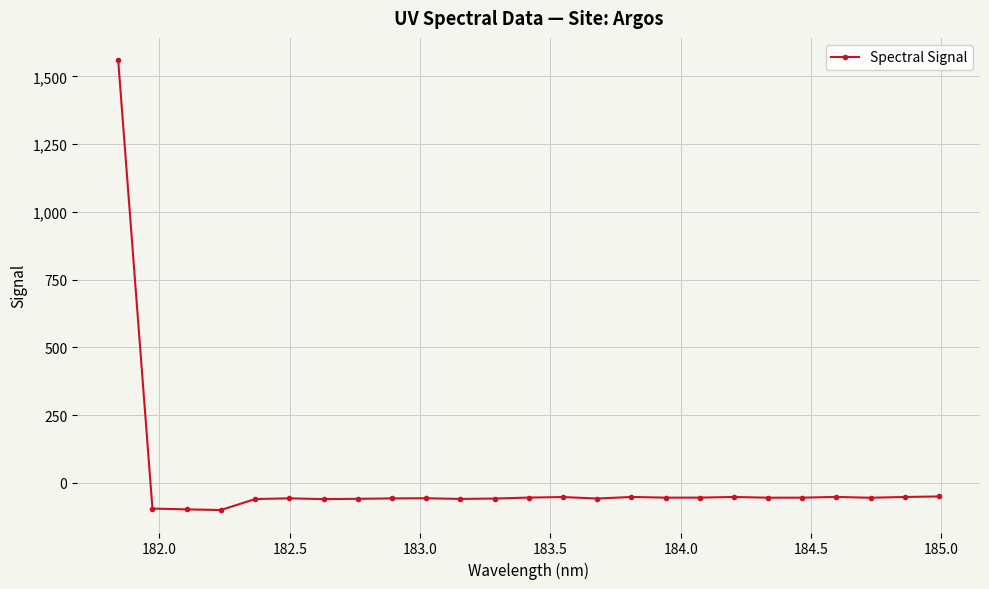

What is the smallest value displayed?

-100.5